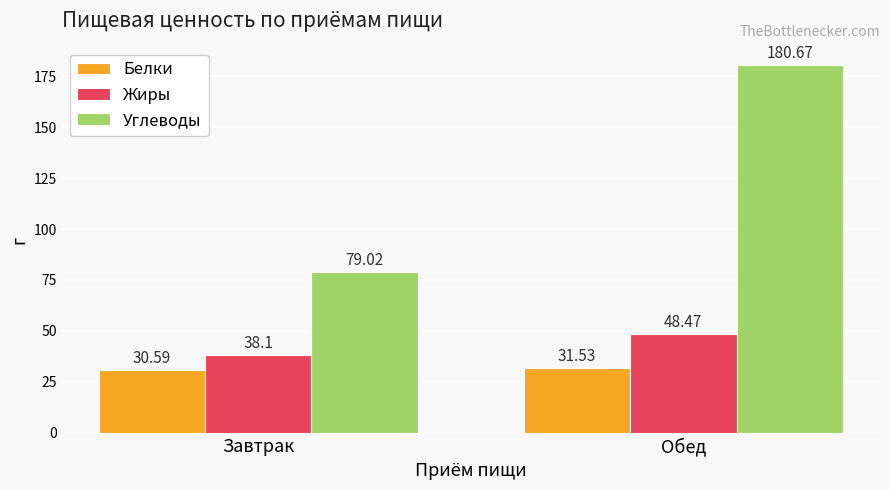

Reading left to right, transcribe all the data shown in this chart.

Белки: Завтрак=30.6	Обед=31.5
Жиры: Завтрак=38.1	Обед=48.5
Углеводы: Завтрак=79.0	Обед=180.7